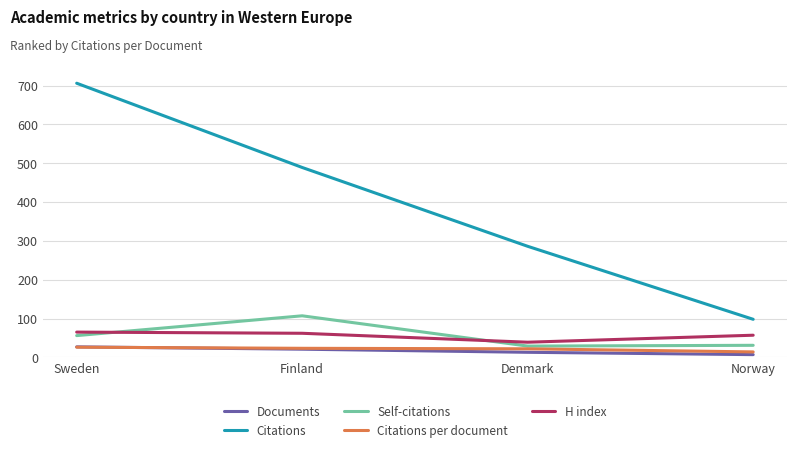

Count the number of data series in this chart.

5